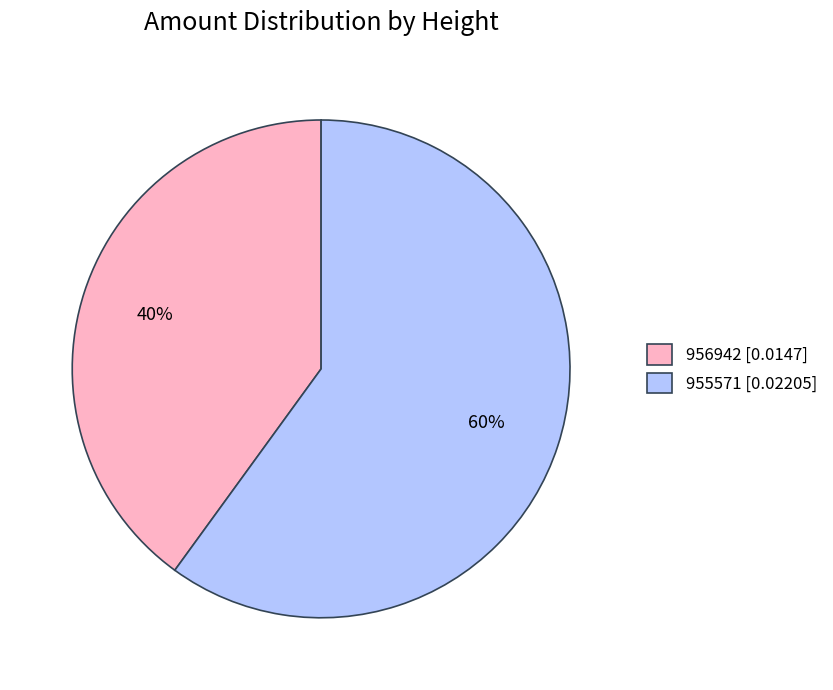

Do 956942 [0.0147] and 955571 [0.02205] together represent more than half of the pie?

Yes